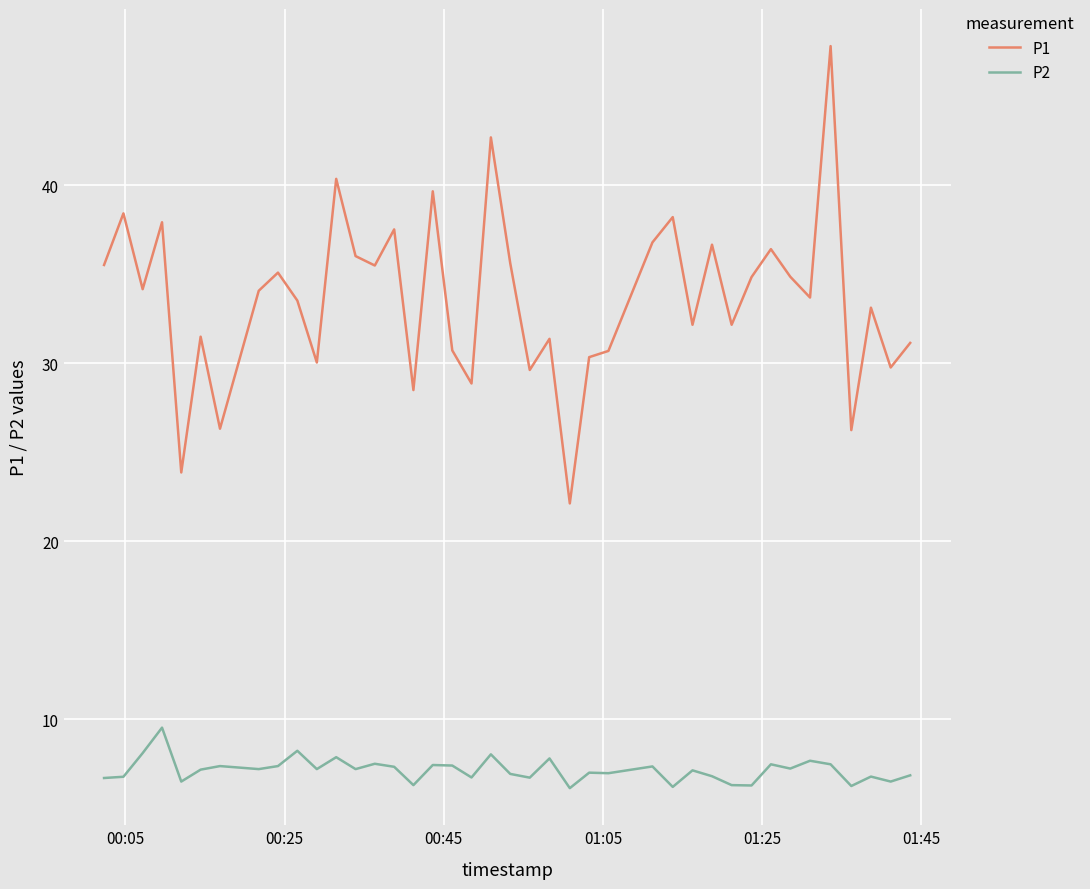

What is the smallest value displayed?

6.1